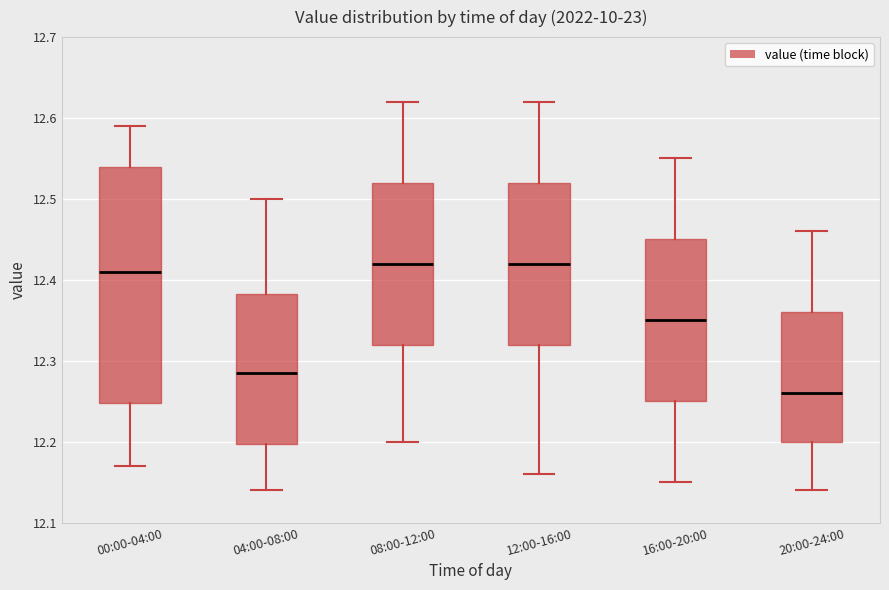

Comparing the boxes themselves (not the whiskers), which one is the tallest?

00:00-04:00